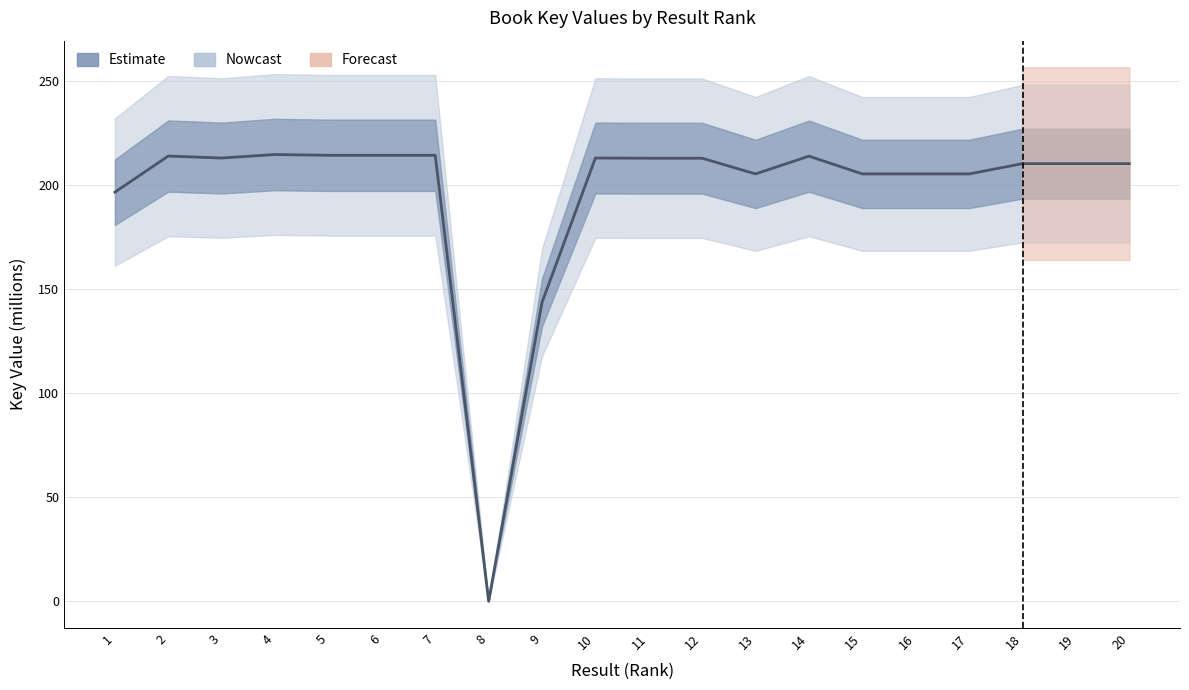

True or false: the data shows 327.5 at 6.

False